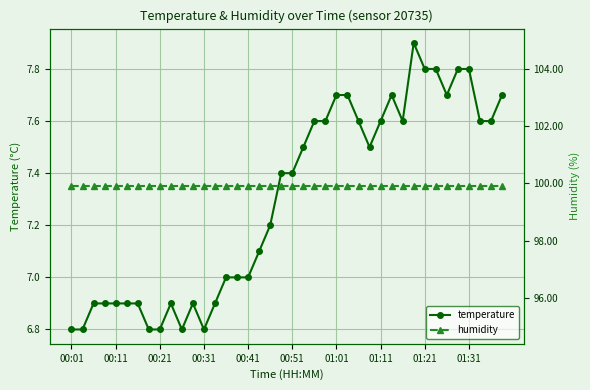

Where is temperature nearest to the value 7?

14